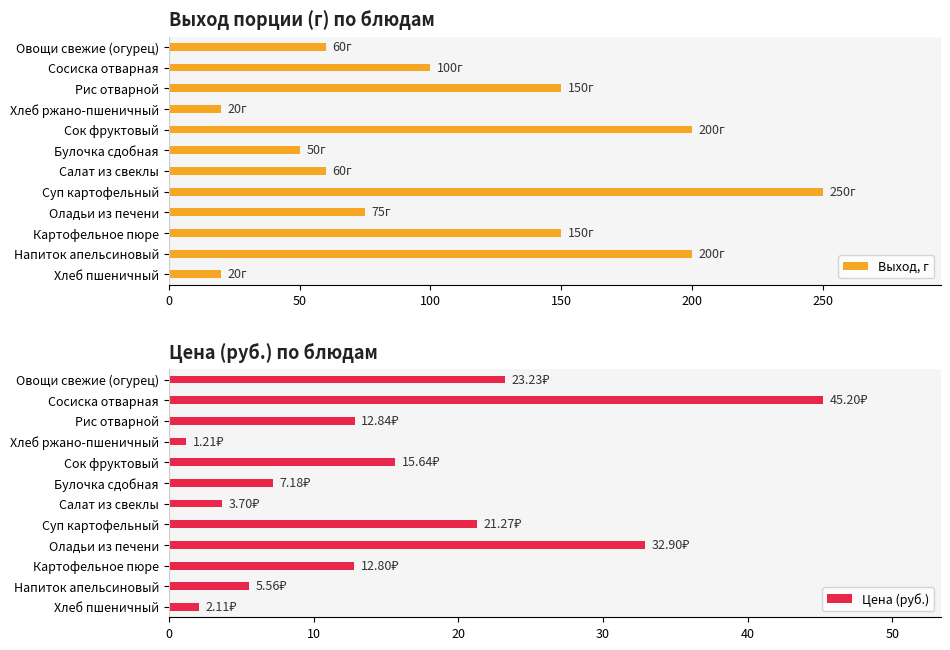

What is the approximate value of Выход, г at Сосиска отварная?

100